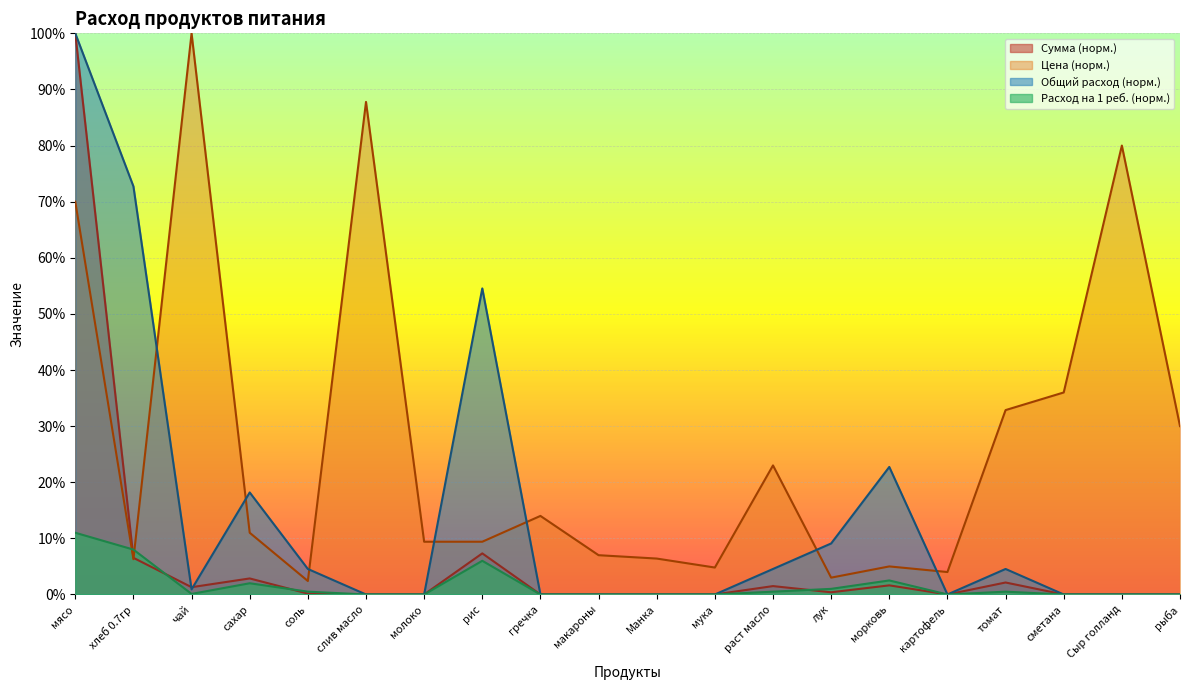

Reading right to left, what are all the values shown in this chart?

Цена: 30.0	80.0	36.0	32.9	4.0	5.0	3.0	23.0	4.8	6.4	7.0	14.0	9.4	9.4	87.8	2.4	11.0	100.0	6.3	70.0
Сумма: 0.0	0.0	0.0	2.1	0.0	1.6	0.4	1.5	0.0	0.0	0.0	0.0	7.3	0.0	0.0	0.2	2.9	1.3	6.5	100.0
Общий расход: 0.0	0.0	0.0	4.5	0.0	22.7	9.1	4.5	0.0	0.0	0.0	0.0	54.5	0.0	0.0	4.5	18.2	0.9	72.7	100.0
Расход на 1 реб: 0.0	0.0	0.0	0.5	0.0	2.5	1.0	0.5	0.0	0.0	0.0	0.0	6.0	0.0	0.0	0.5	2.0	0.1	8.0	11.0